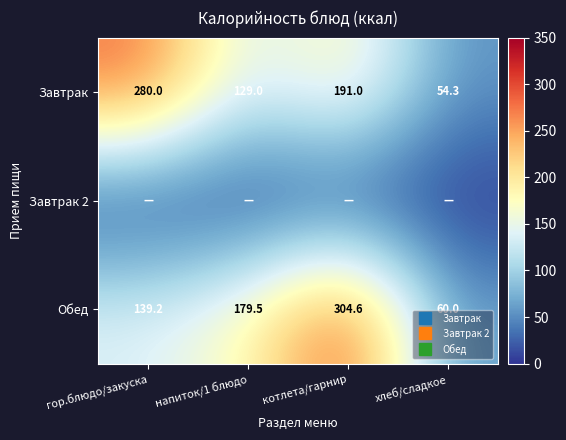

What is the minimum value for Завтрак?

54.3